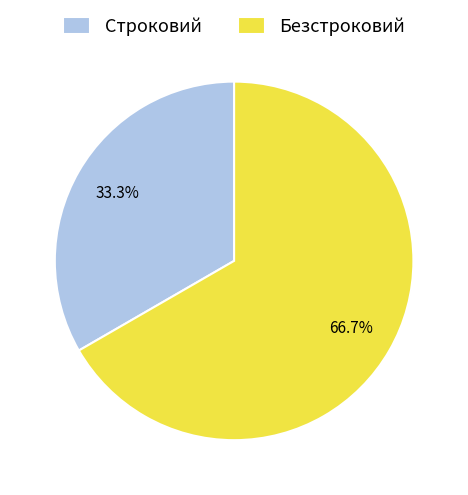

Rank the categories by value from lowest to highest.

Строковий, Безстроковий